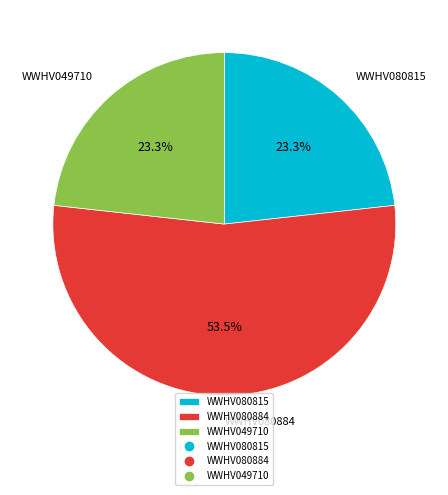

Is it true that WWHV080884 is 43% of the pie?

False